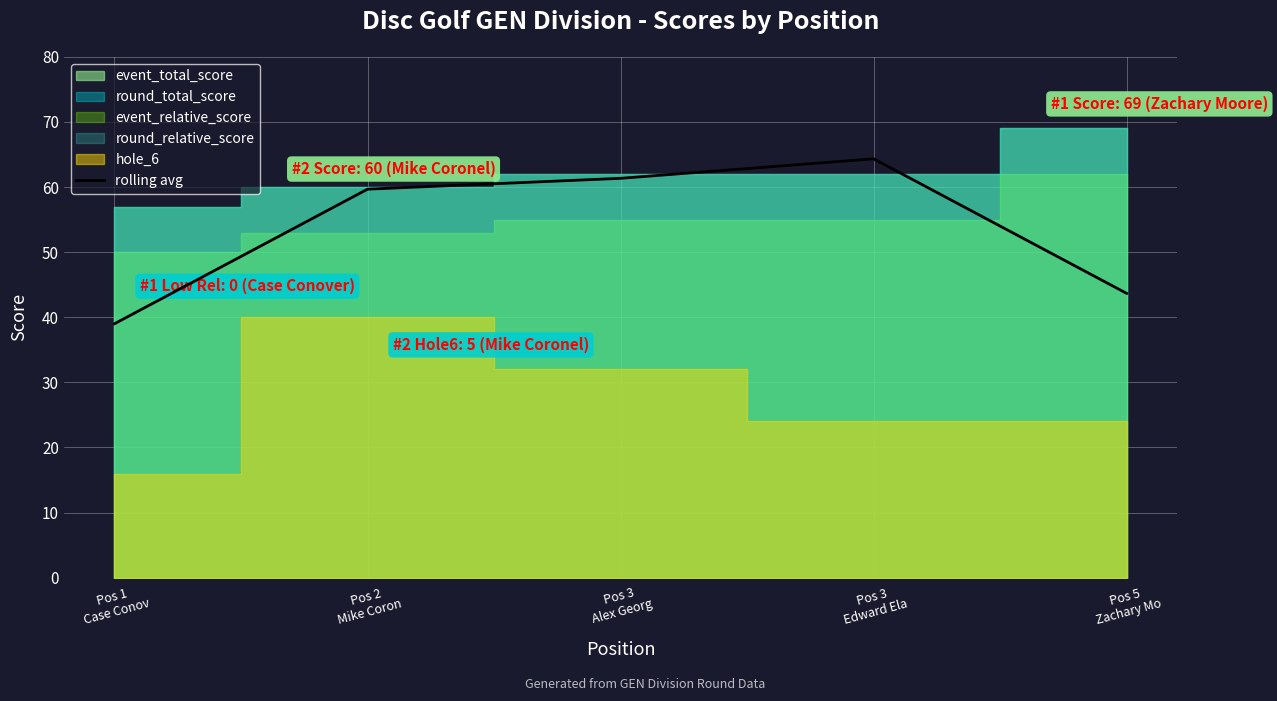

Reading left to right, list all the values displayed in this chart.

Pos 1
Case Conov=39.0	Pos 2
Mike Coron=59.7	Pos 3
Alex Georg=61.3	Pos 3
Edward Ela=64.3	Pos 5
Zachary Mo=43.7